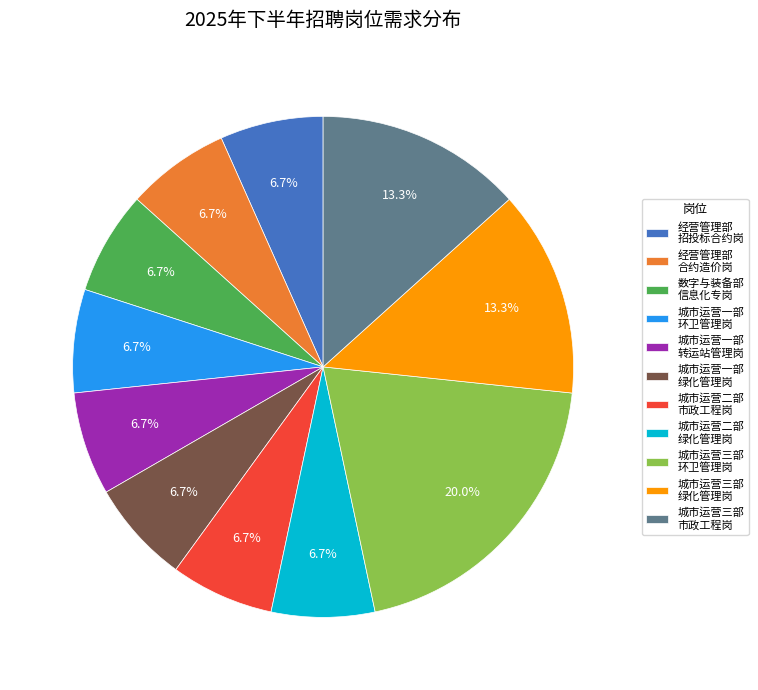

Is there any slice that represents more than half of the pie?

No